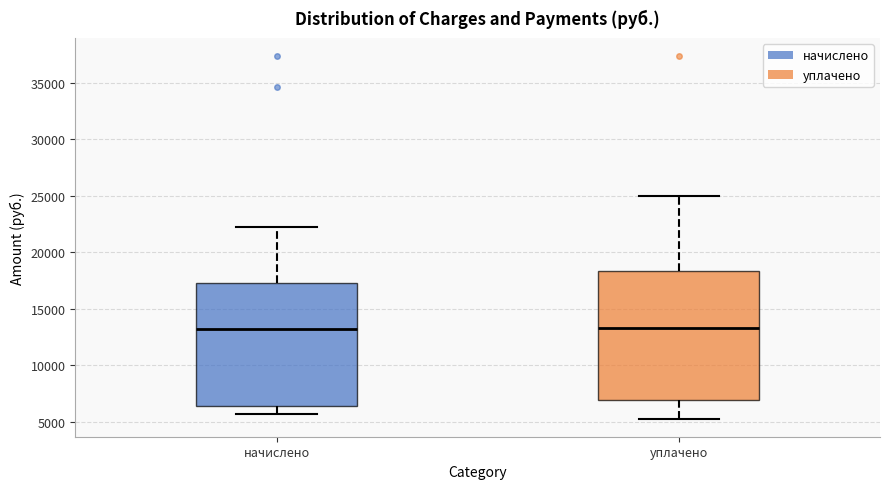

Where is the upper edge of the box for уплачено on the y-axis? The values are not printed on the chart, so give them approximately, as read against the axis.

18500